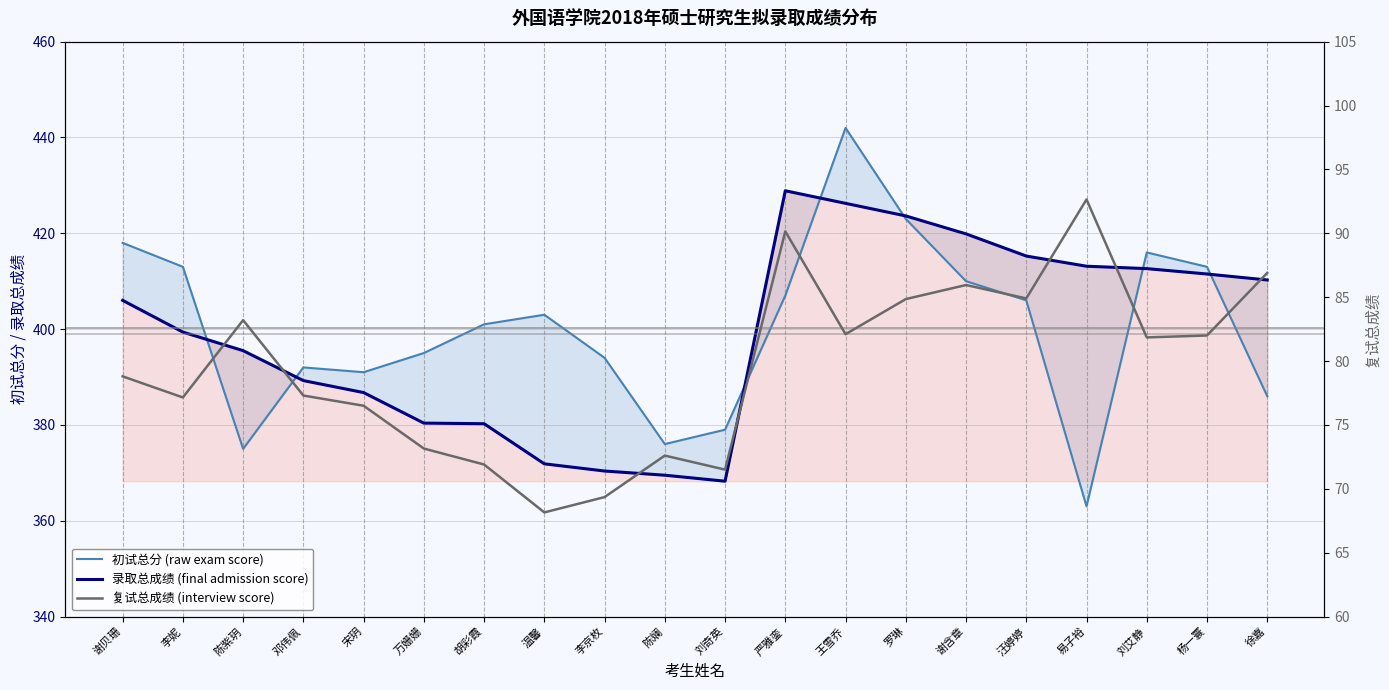

True or false: 复试总成绩 (interview score) and 录取总成绩 (final admission score) cross at least once.

False